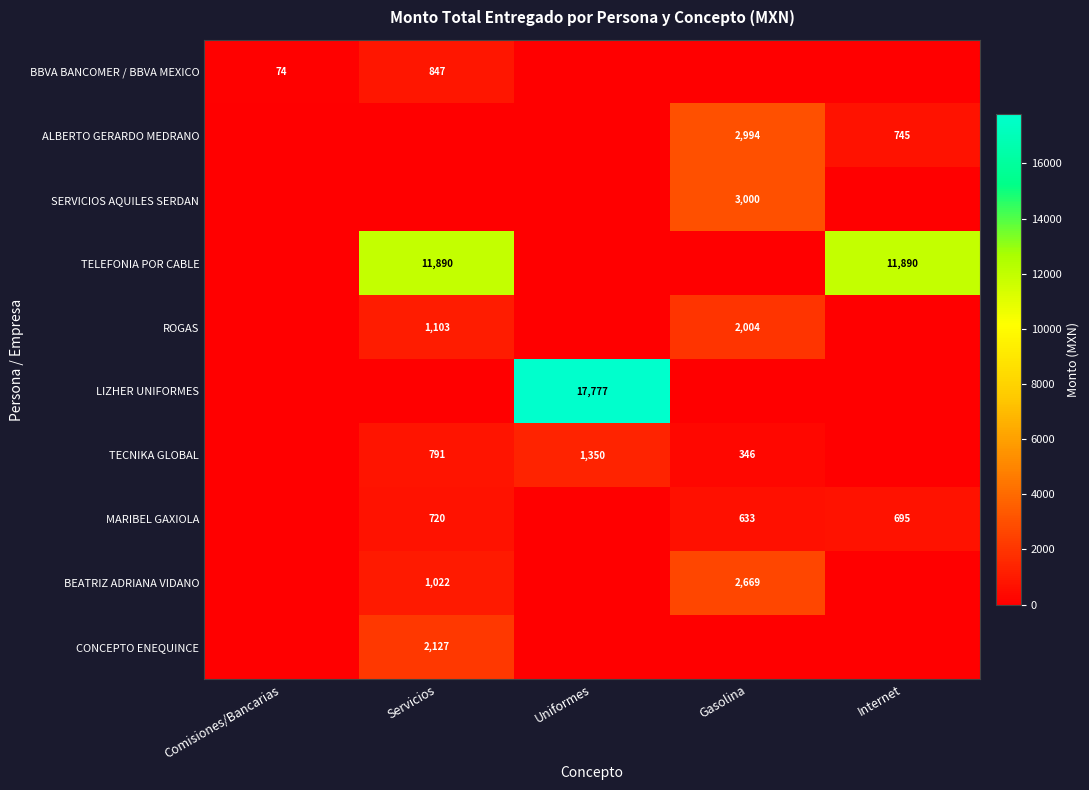

True or false: ROGAS has a value of 2004 at Gasolina.

True